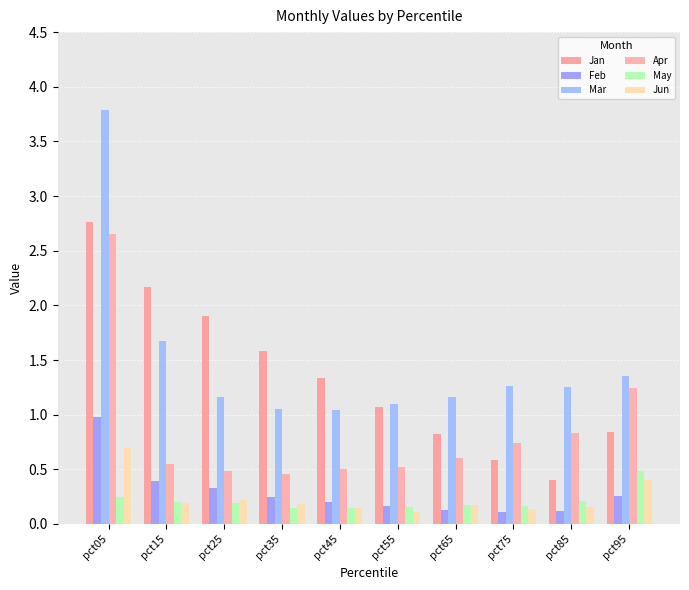

How many bars are there in each group?

6